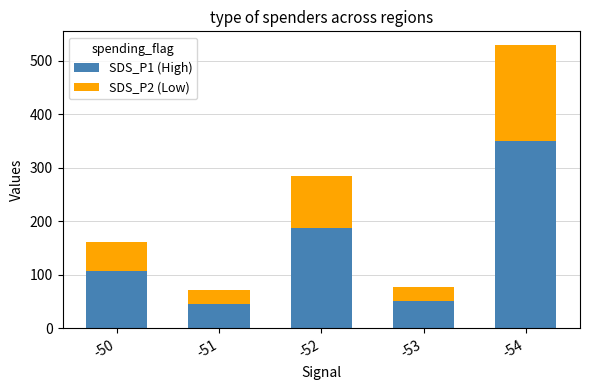

At which label is SDS_P1 (High) closest to 198?

-52